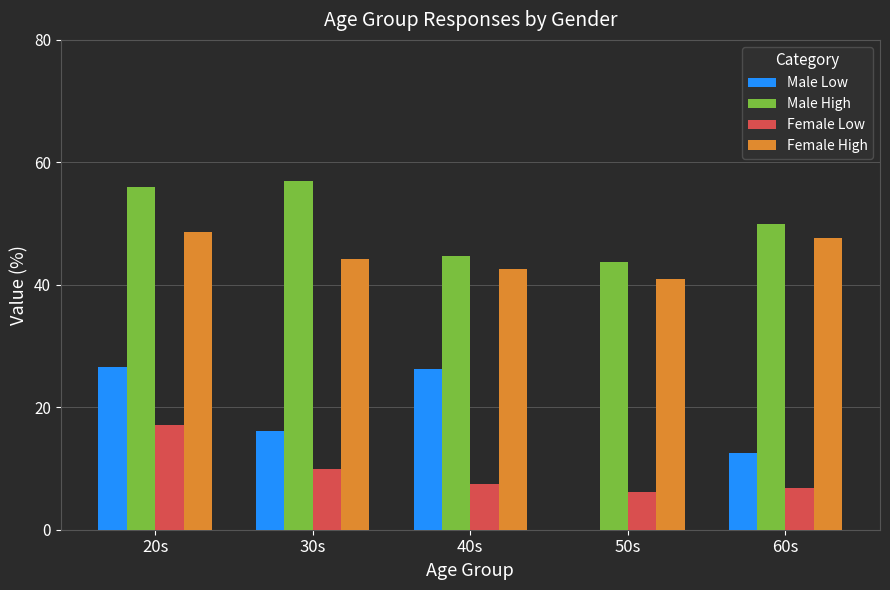

The value of Male Low at 20s is 26.5. True or false?

True